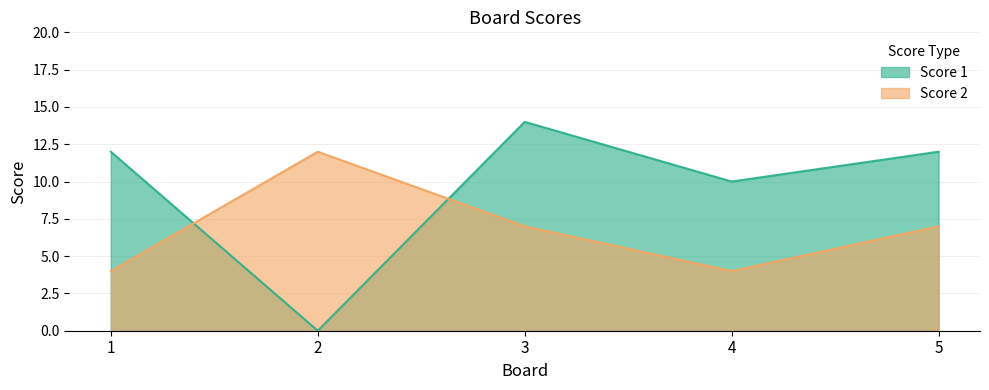

What are all the series names shown in the legend?

Score 1, Score 2